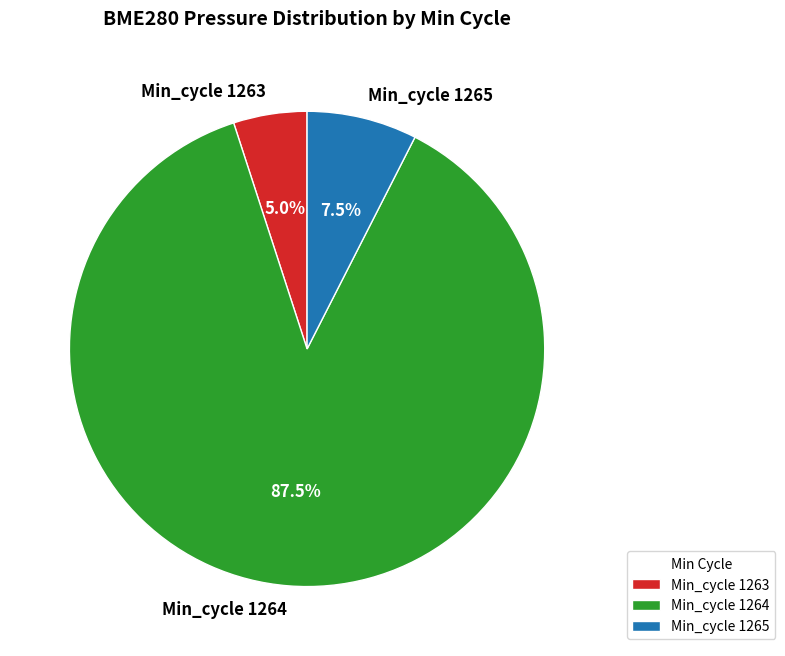

Which slice represents more than half of the pie?

Min_cycle 1264